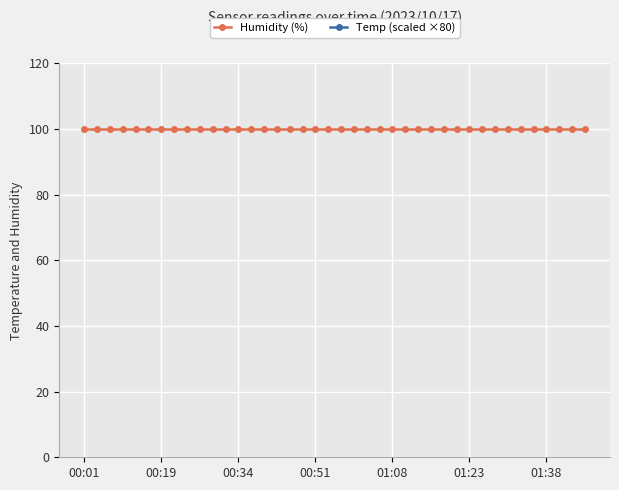

At which label does Humidity (%) reach its peak?

00:01